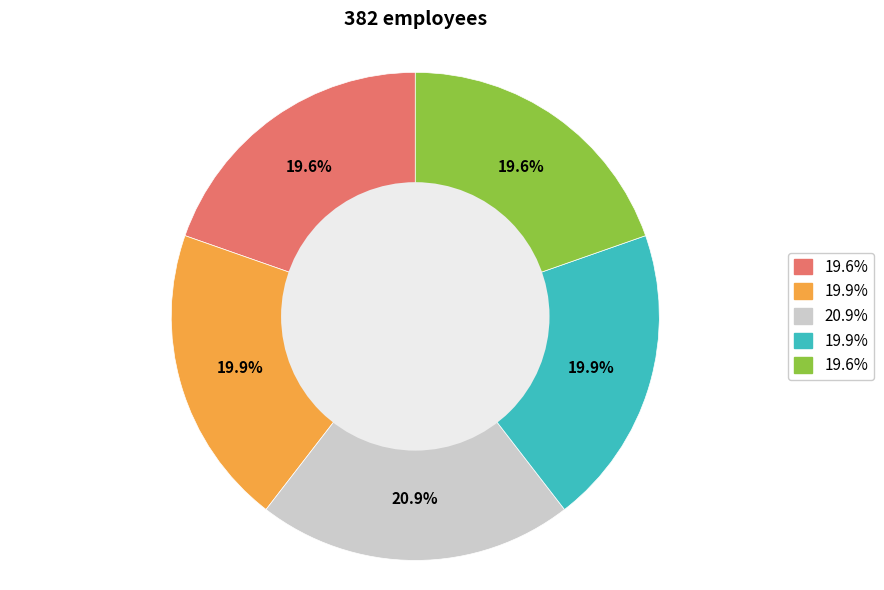

Is there a majority slice in this chart?

No